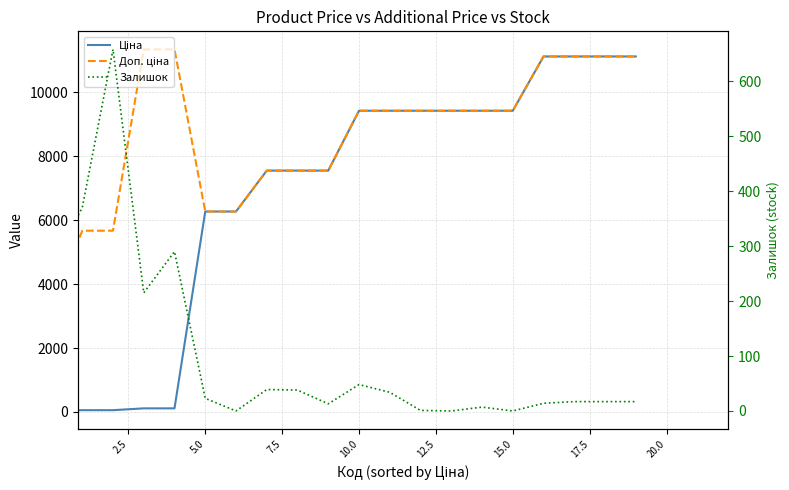

What are all the series names shown in the legend?

Ціна, Доп. ціна, Залишок